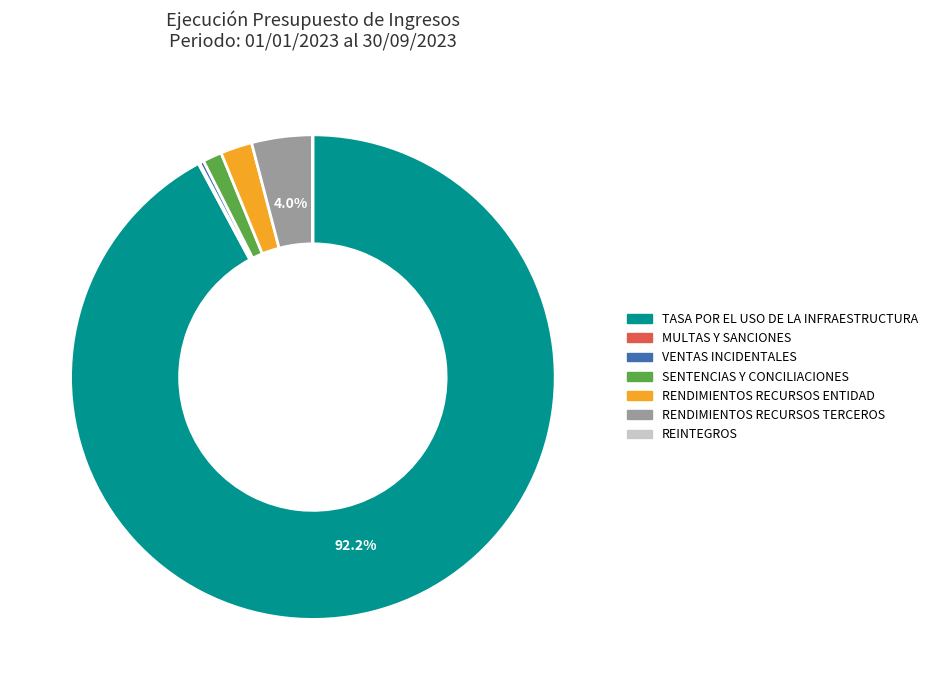

Which category has the biggest portion of the pie?

TASA POR EL USO DE LA INFRAESTRUCTURA